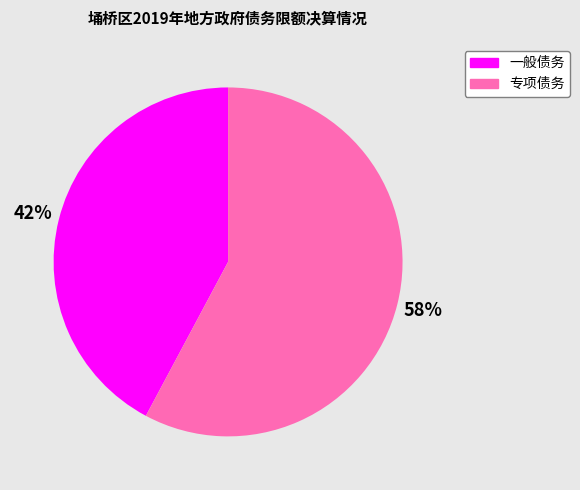

Rank the categories by value from lowest to highest.

一般债务, 专项债务